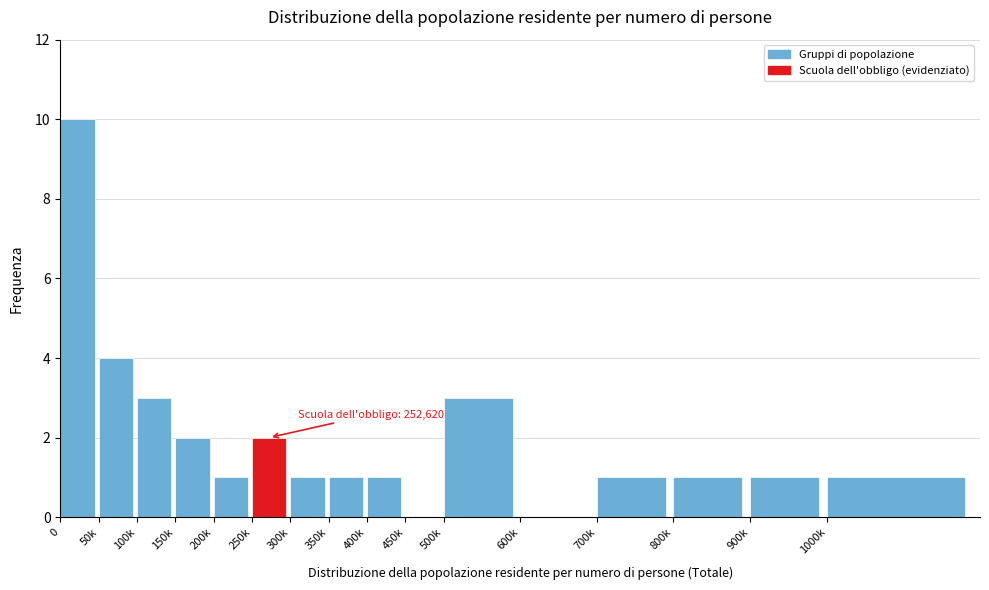

Reading right to left, transcribe all the data shown in this chart.

1000k=1	900k=1	800k=1	700k=1	600k=0	500k=3	450k=0	400k=1	350k=1	300k=1	250k=2	200k=1	150k=2	100k=3	50k=4	0=10